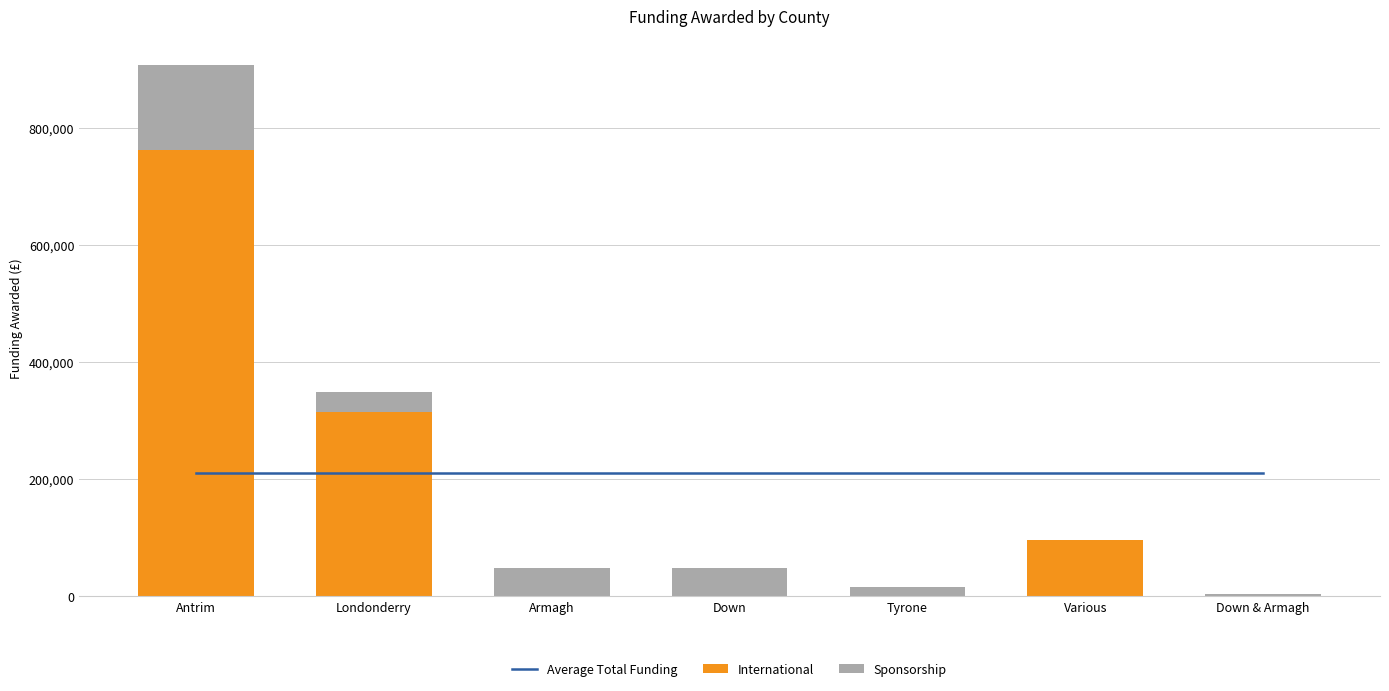

Is it true that Sponsorship equals 48500.0 at Down?

True